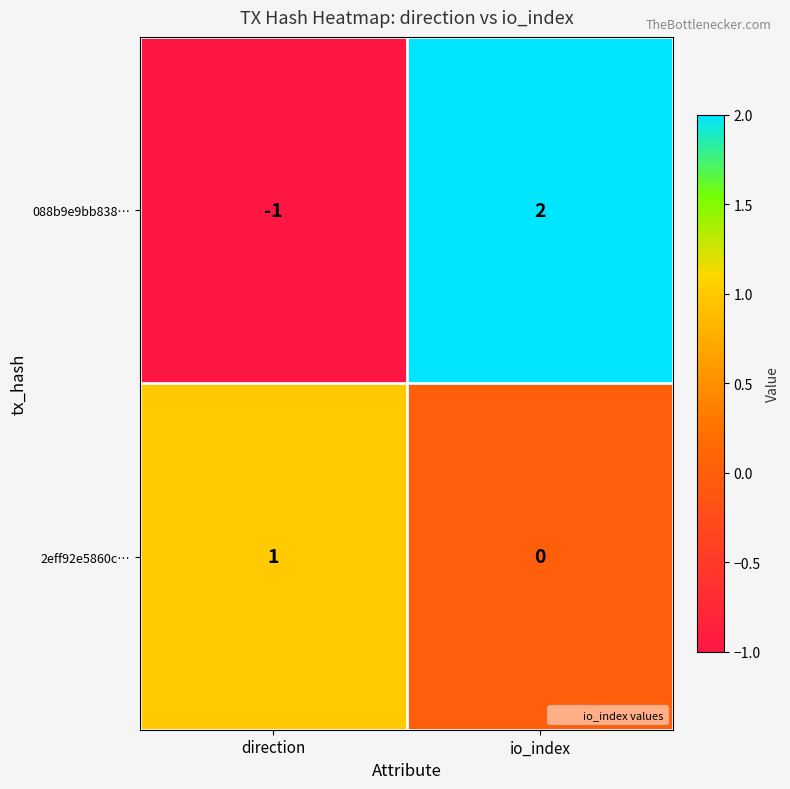

Which series changed the most between direction and io_index?

088b9e9bb838…